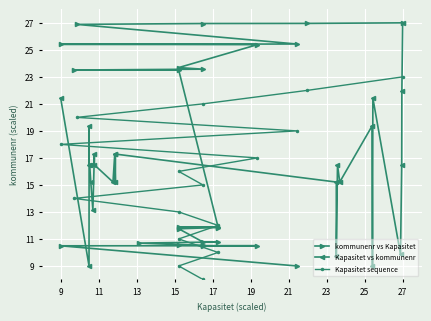

Which series ends up on top after the final intersection of Kapasitet vs kommunenr and kommunenr vs Kapasitet?

kommunenr vs Kapasitet